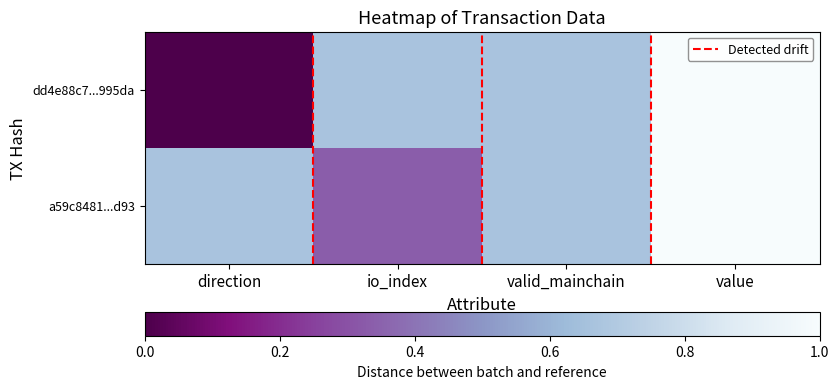

What is the greatest value displayed?

2